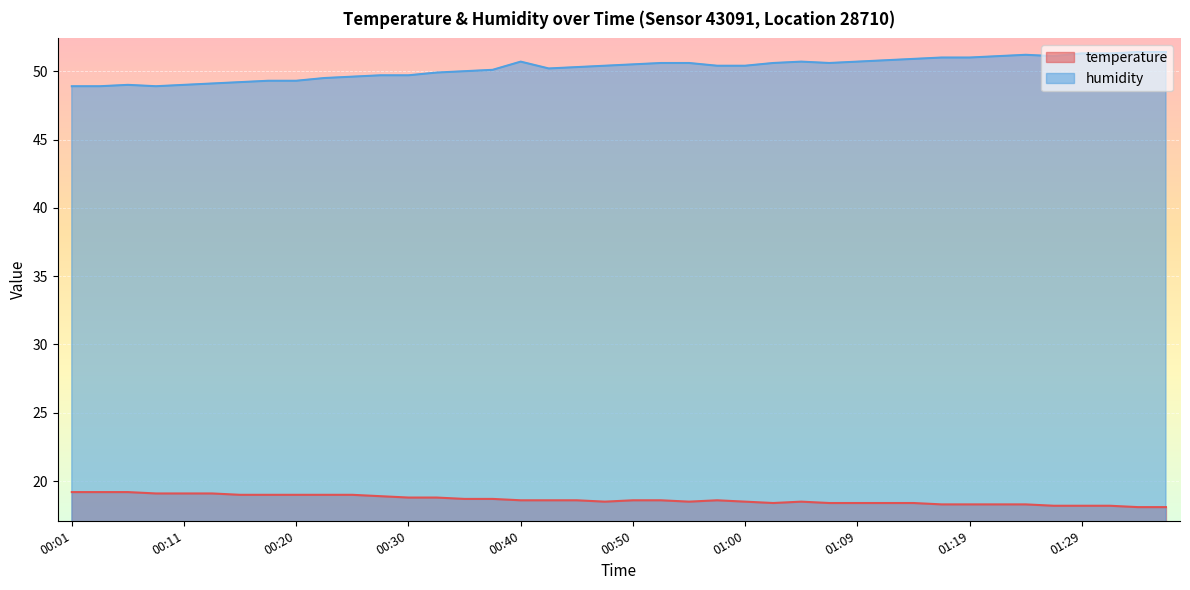

Which series changed the most between 00:11 and 01:21?

humidity